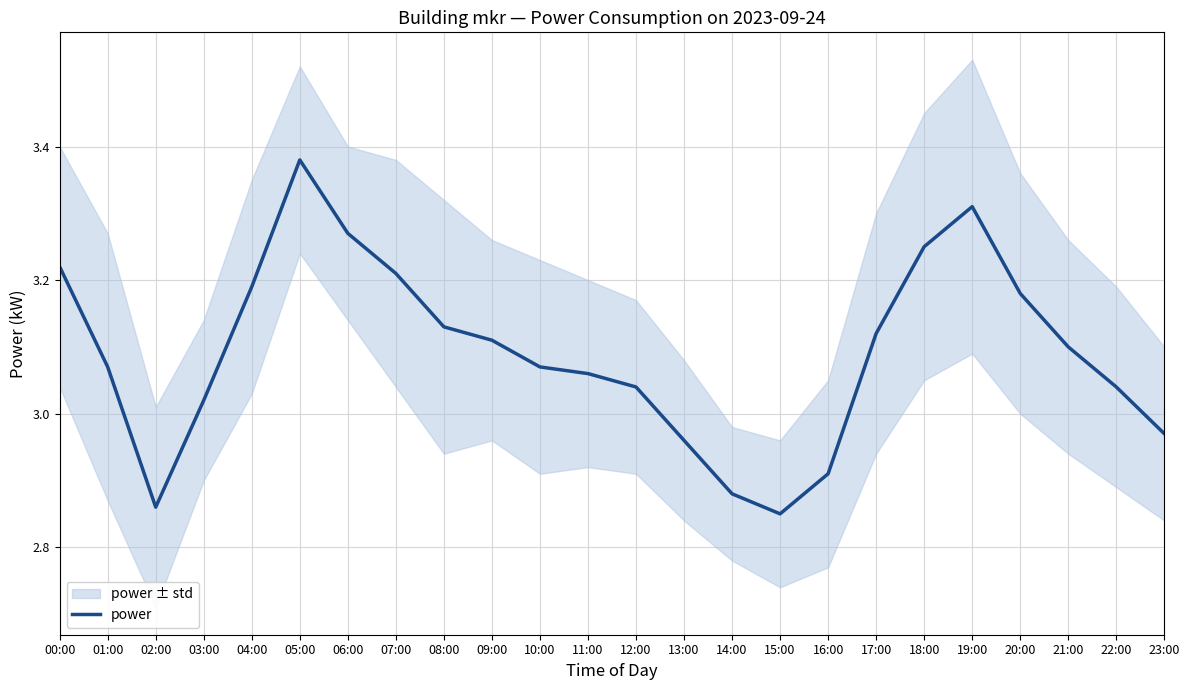

Reading left to right, what are all the values shown in this chart?

3.2	3.1	2.9	3.0	3.2	3.4	3.3	3.2	3.1	3.1	3.1	3.1	3.0	3.0	2.9	2.9	2.9	3.1	3.2	3.3	3.2	3.1	3.0	3.0